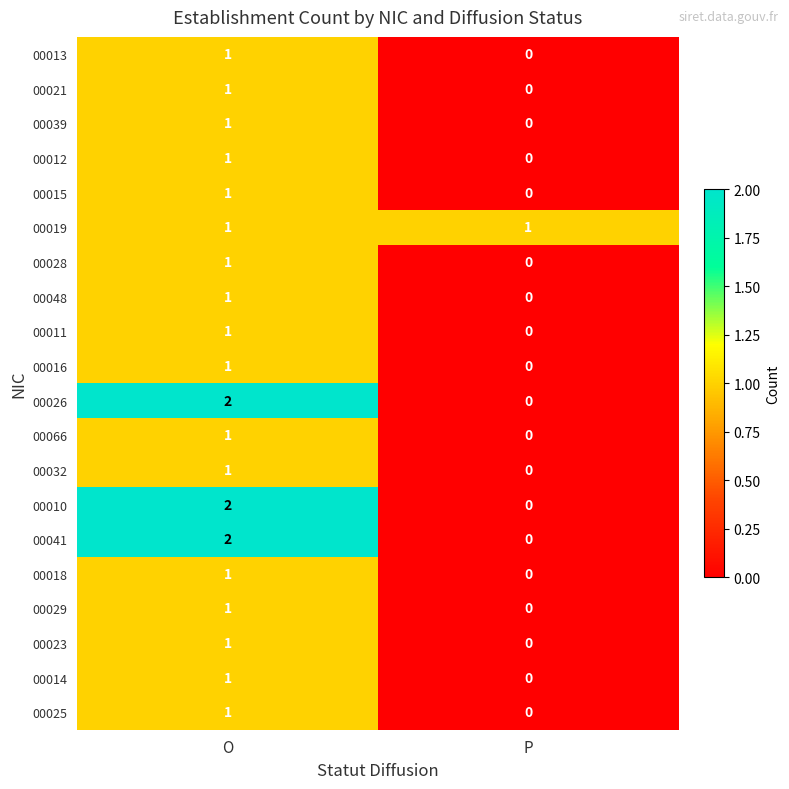

Which category has the highest value in the 00011 series?

O